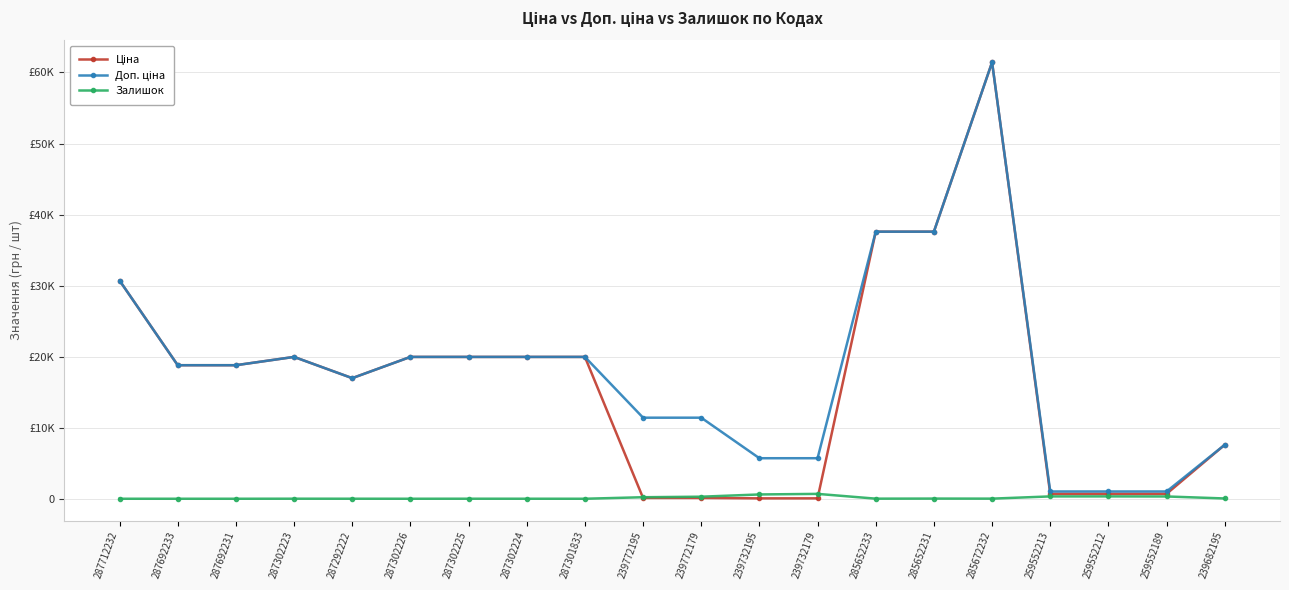

What is the maximum value shown in the chart?

61434.3